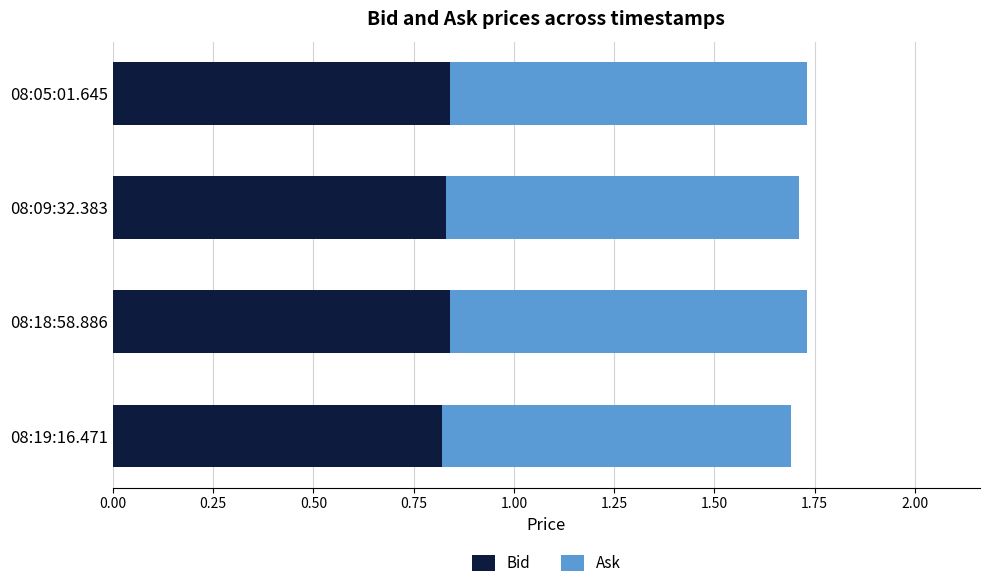

How many Bid values are between 0 and 1?

4